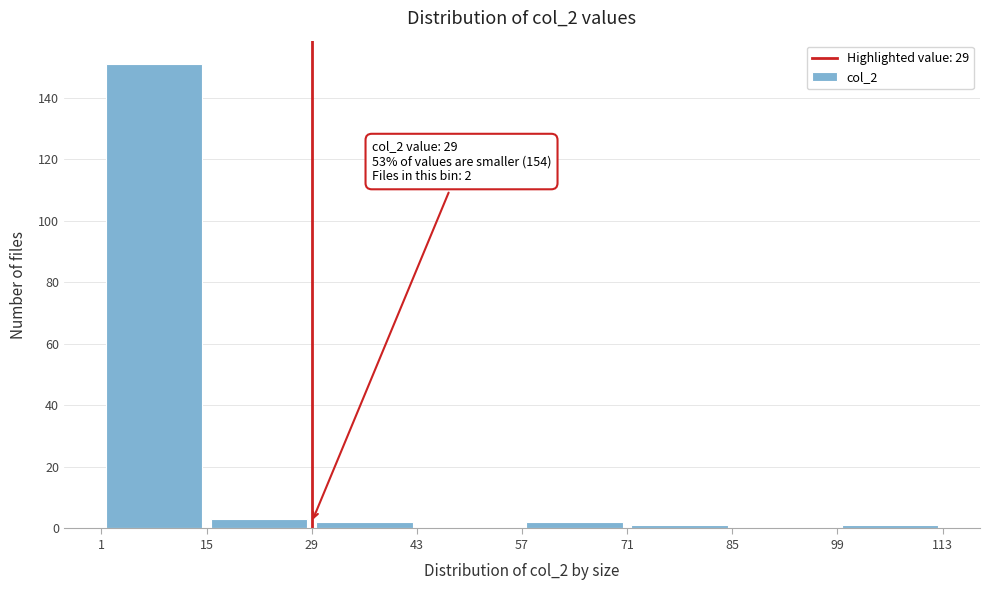

Over which range of the x-axis is the bar tallest?

1 to 15